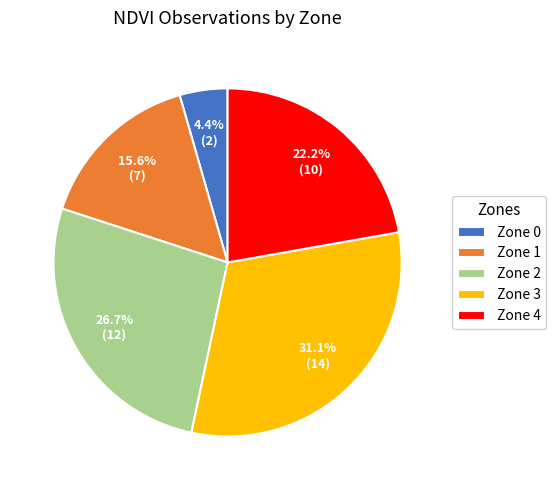

Which category has the biggest portion of the pie?

Zone 3